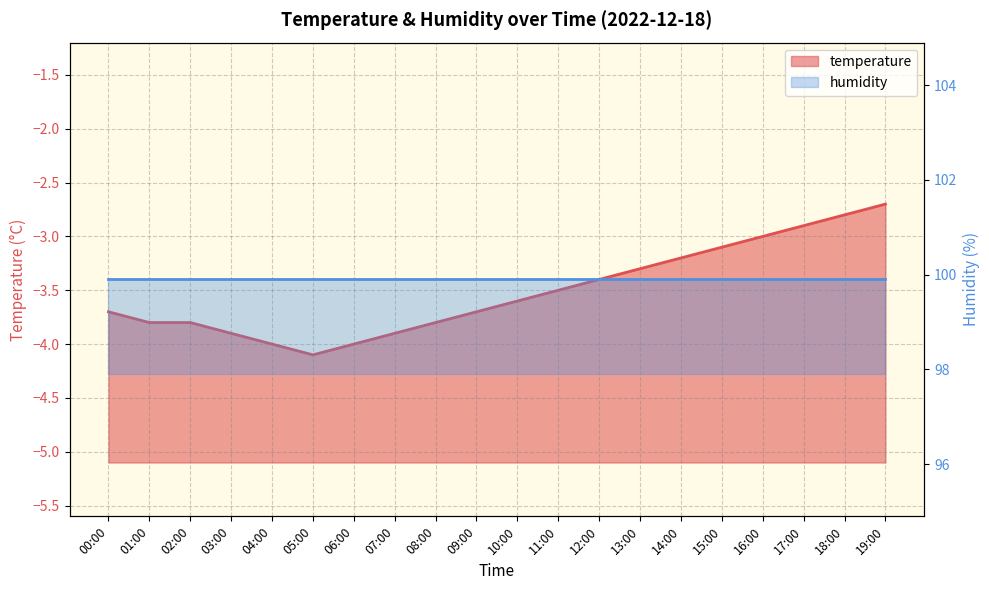

What is the minimum value shown in the chart?

-4.1